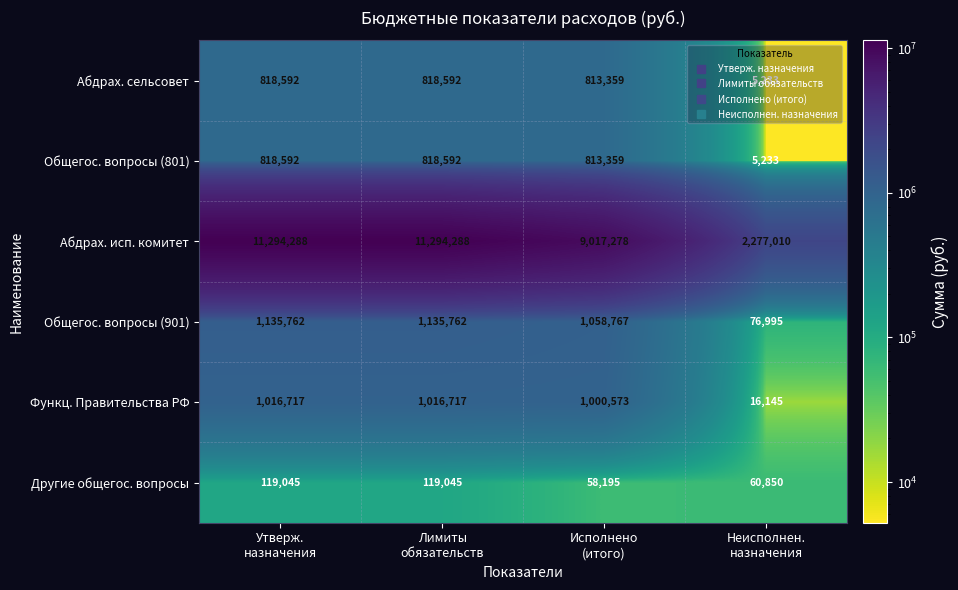

Count the Абдрах. исп. комитет values in the range 9017278 to 11294288.

3